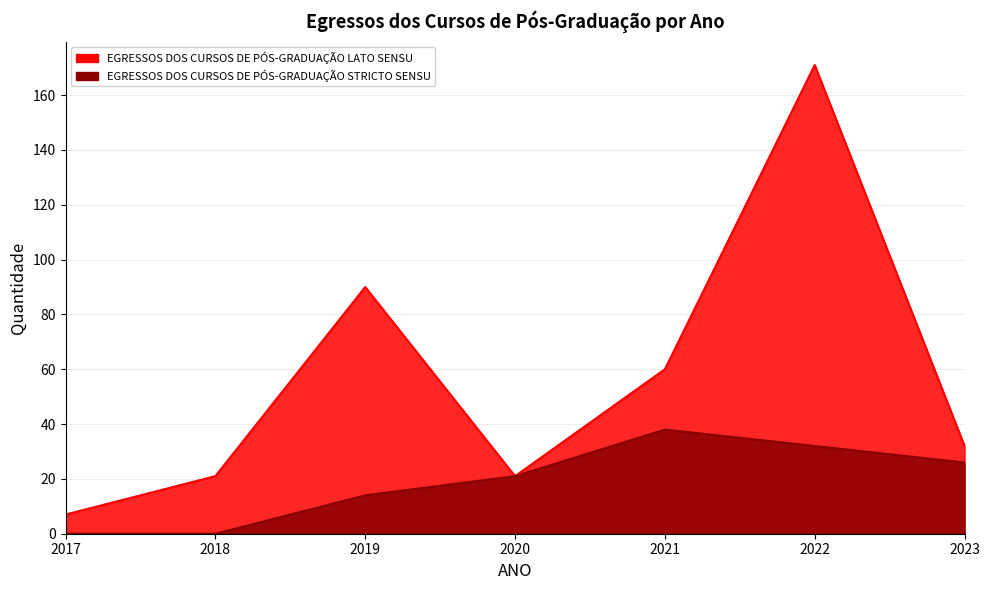

How many data points in EGRESSOS DOS CURSOS DE PÓS-GRADUAÇÃO STRICTO SENSU are less than 21?

3